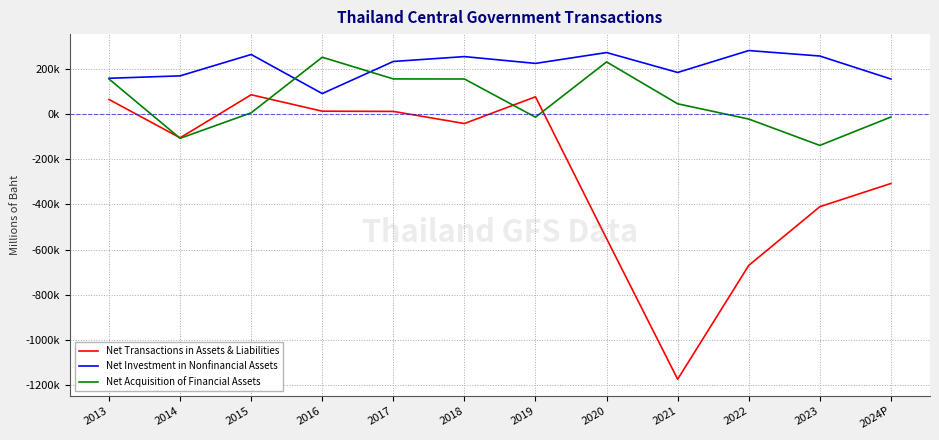

True or false: Net Investment in Nonfinancial Assets and Net Acquisition of Financial Assets cross at least once.

True